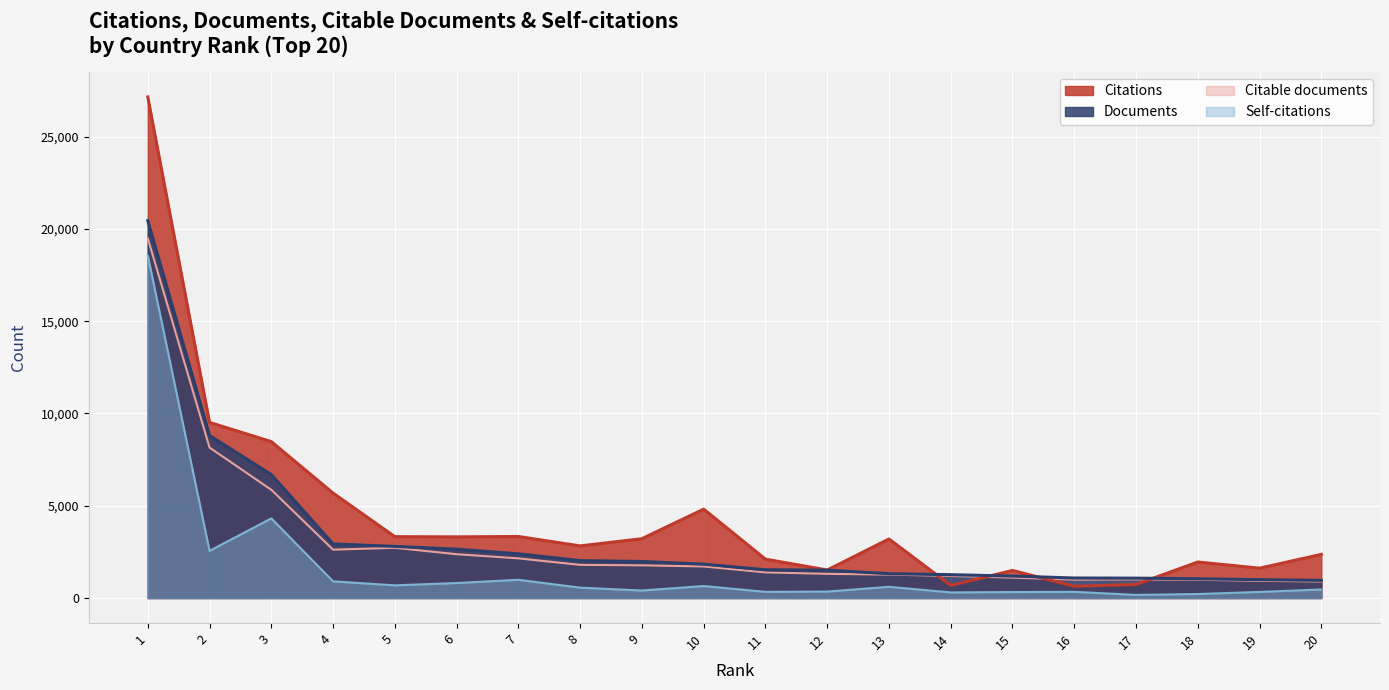

Rank the series by their maximum value, from lowest to highest.

Self-citations, Citable documents, Documents, Citations